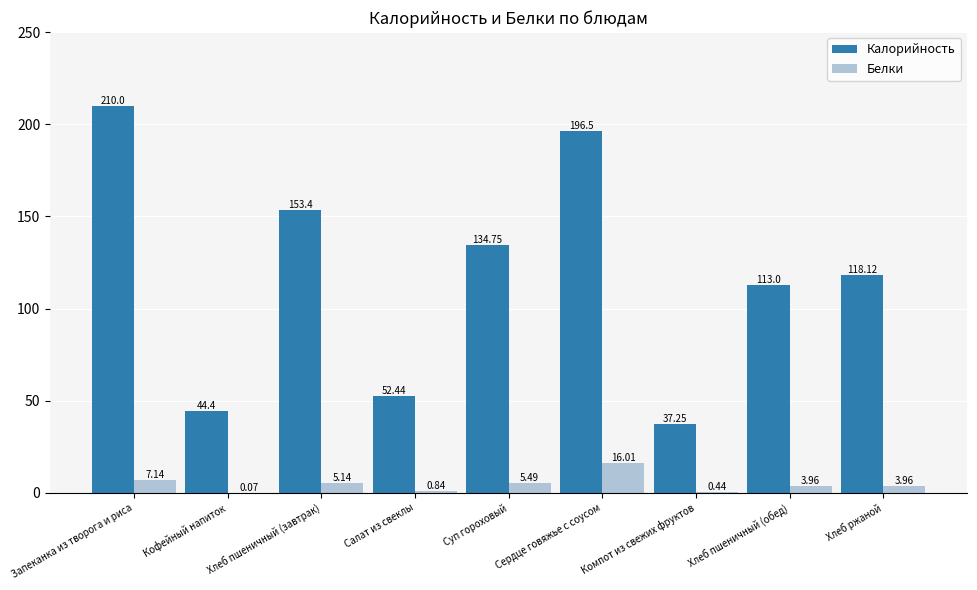

Which series changed the most between Суп гороховый and Сердце говяжье с соусом?

Калорийность